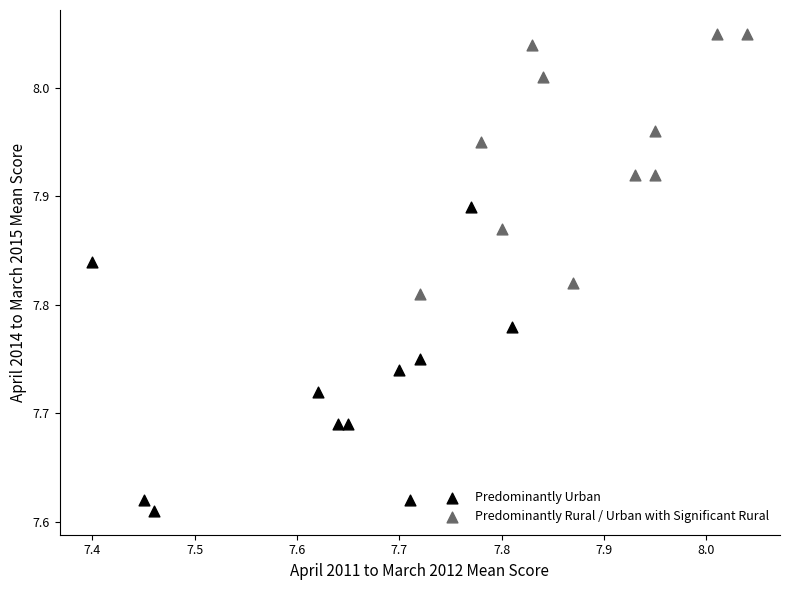

Which series contains the highest Y value?

Predominantly Rural / Urban with Significant Rural